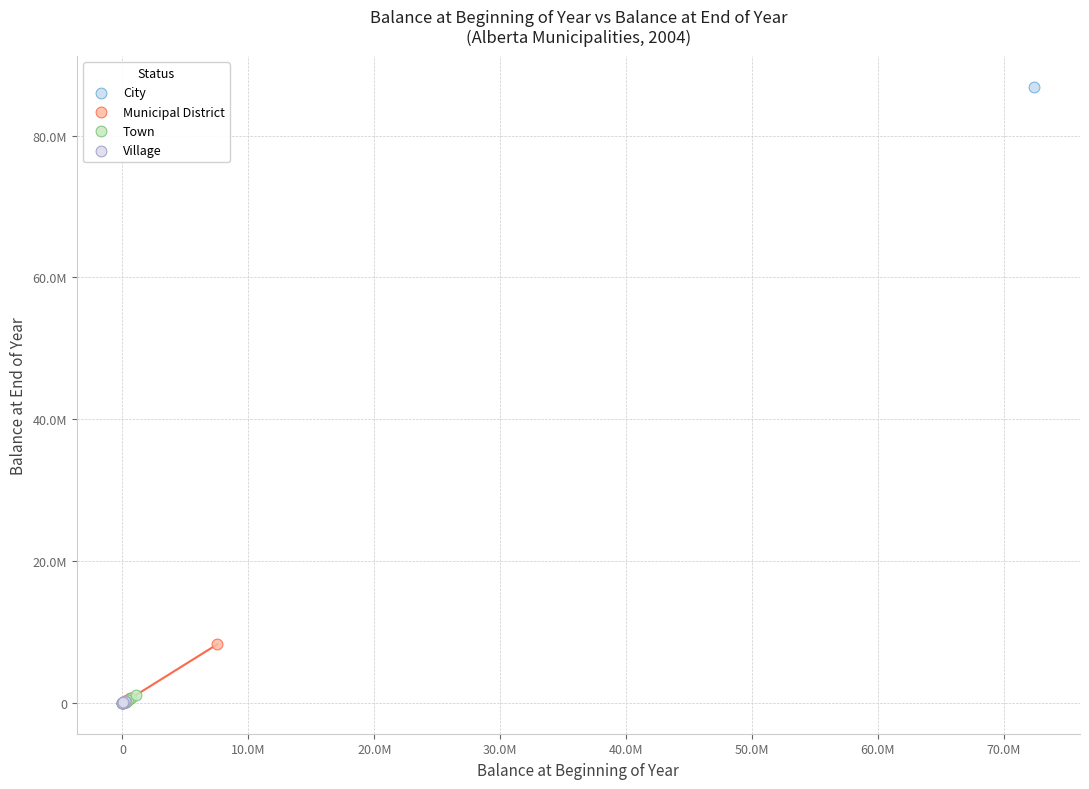

What are all the series names shown in the legend?

City, Municipal District, Town, Village